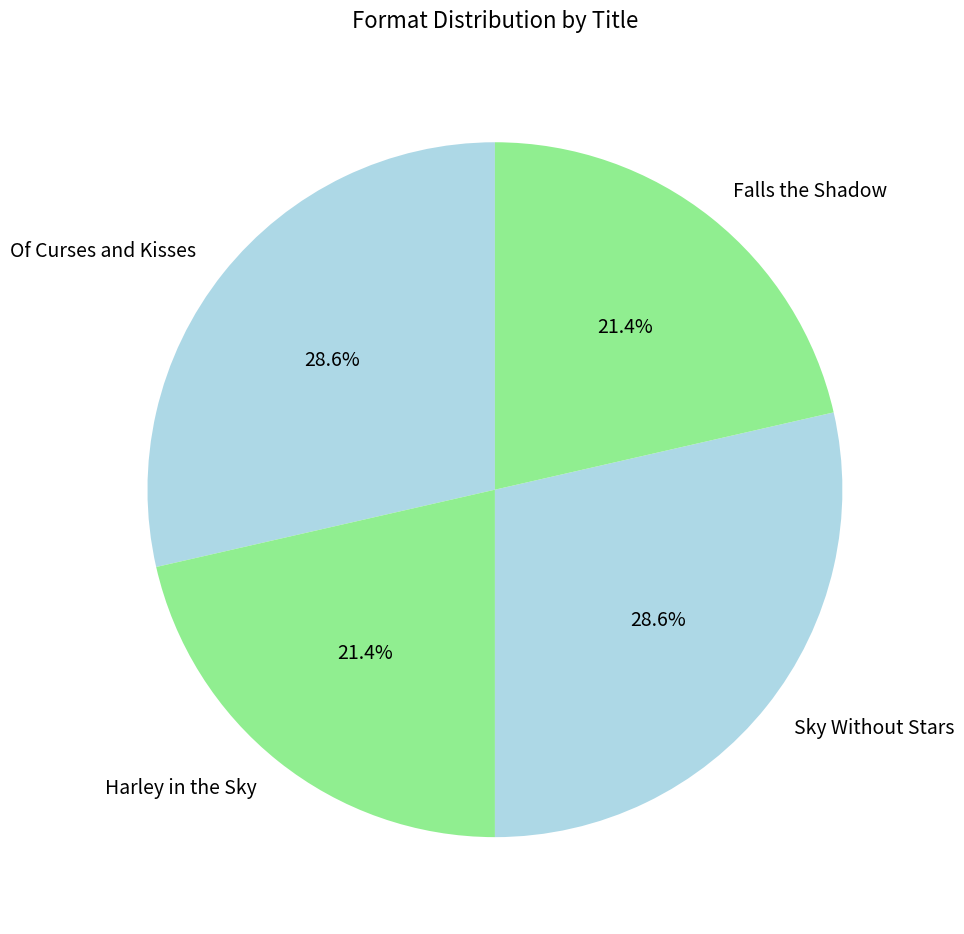

Is Sky Without Stars the majority of the pie?

No